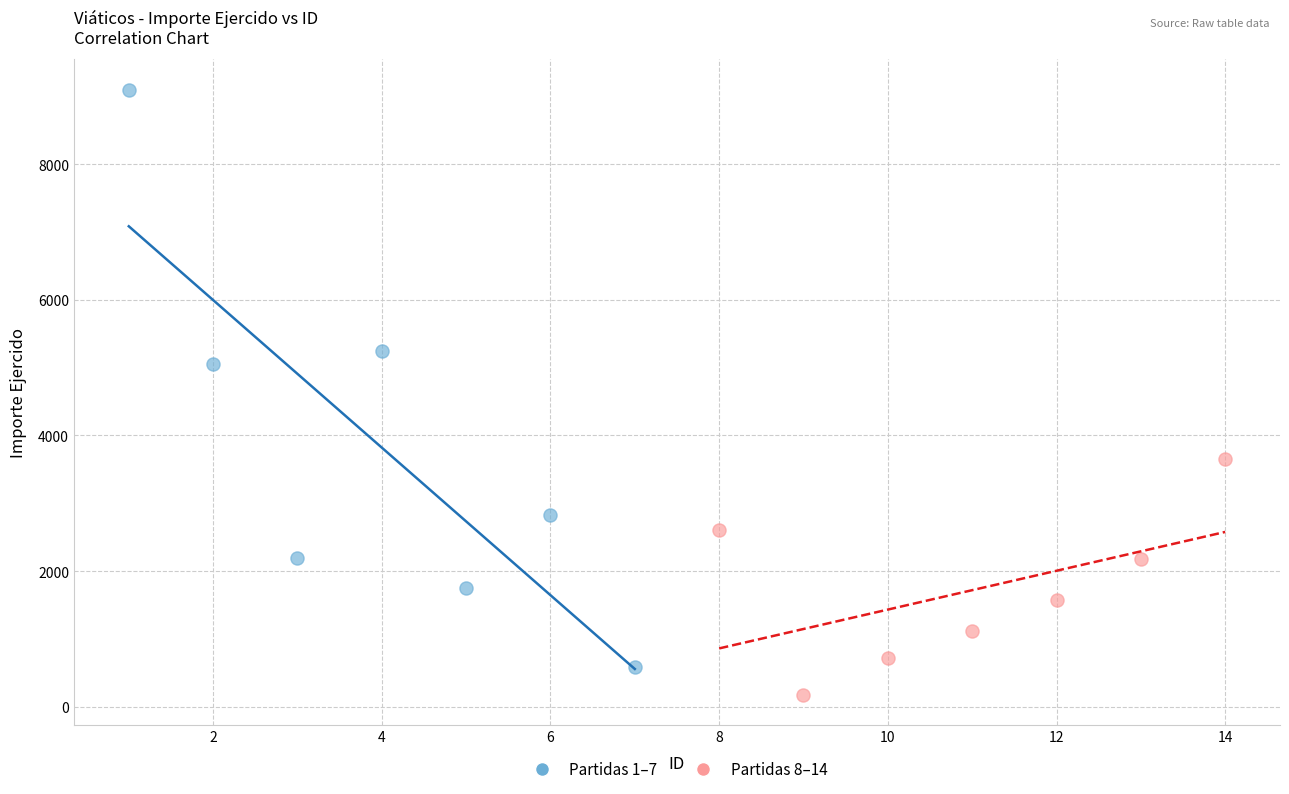

What are all the series names shown in the legend?

Partidas 1–7, Partidas 8–14